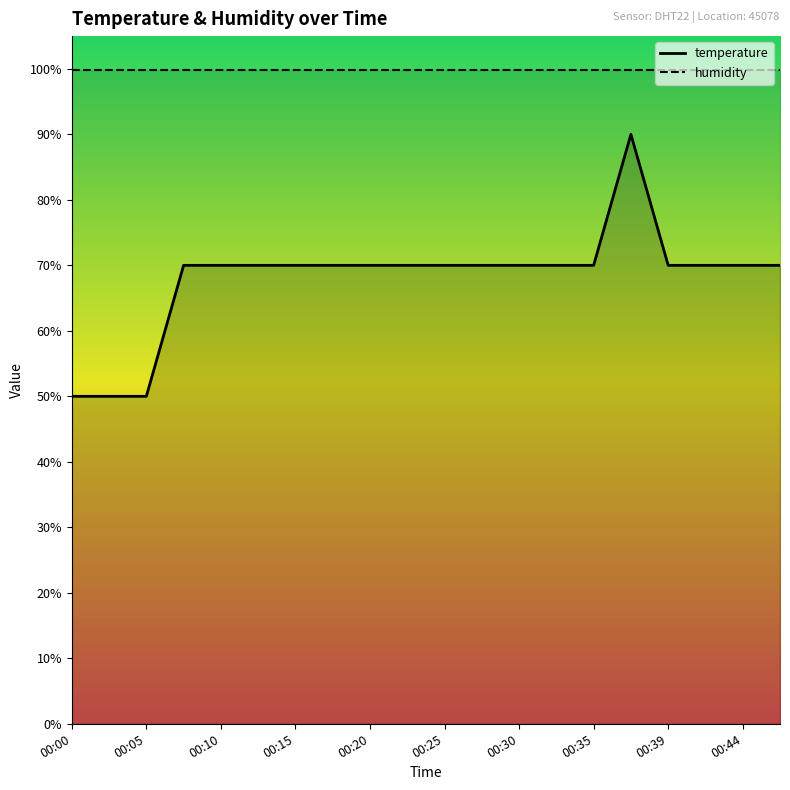

At which category does the data reach its first local peak?

00:37